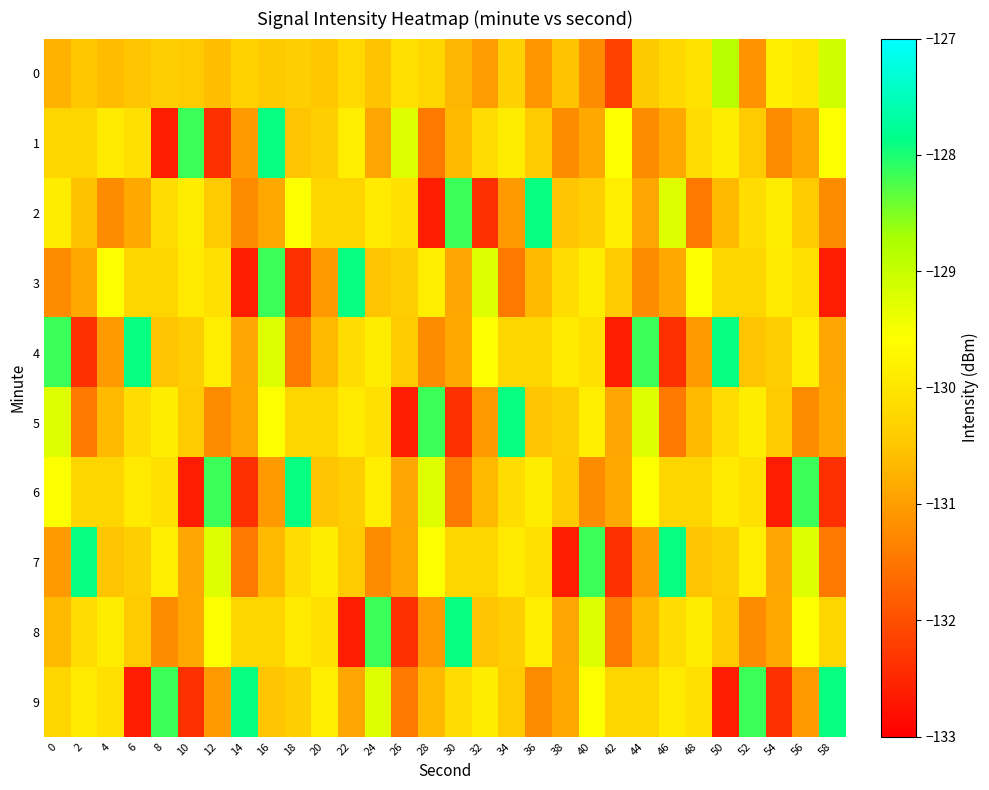

Reading right to left, what are all the values shown in this chart?

0: 58=-129.1	56=-130.0	54=-129.8	52=-131.1	50=-128.9	48=-130.0	46=-130.2	44=-130.4	42=-132.2	40=-131.2	38=-130.5	36=-131.1	34=-130.3	32=-131.0	30=-130.7	28=-130.3	26=-130.1	24=-130.5	22=-130.2	20=-130.5	18=-130.4	16=-130.5	14=-130.3	12=-130.6	10=-130.4	8=-130.4	6=-130.5	4=-130.6	2=-130.5	0=-130.7
1: 58=-129.5	56=-130.9	54=-131.2	52=-130.4	50=-129.9	48=-130.1	46=-130.9	44=-131.2	42=-129.5	40=-130.9	38=-131.2	36=-130.4	34=-129.9	32=-130.1	30=-130.7	28=-131.5	26=-129.2	24=-130.9	22=-129.9	20=-130.4	18=-130.5	16=-127.9	14=-131.0	12=-132.4	10=-128.2	8=-132.6	6=-130.1	4=-129.9	2=-130.3	0=-130.3
2: 58=-131.2	56=-130.4	54=-129.9	52=-130.1	50=-130.7	48=-131.5	46=-129.2	44=-130.9	42=-129.9	40=-130.4	38=-130.5	36=-127.9	34=-131.0	32=-132.4	30=-128.2	28=-132.6	26=-130.1	24=-129.9	22=-130.3	20=-130.3	18=-129.5	16=-130.9	14=-131.2	12=-130.4	10=-129.9	8=-130.1	6=-130.9	4=-131.2	2=-130.5	0=-129.9
3: 58=-132.6	56=-130.1	54=-129.9	52=-130.3	50=-130.3	48=-129.5	46=-130.9	44=-131.2	42=-130.4	40=-129.9	38=-130.1	36=-130.7	34=-131.5	32=-129.2	30=-130.9	28=-129.9	26=-130.4	24=-130.5	22=-127.9	20=-131.0	18=-132.4	16=-128.2	14=-132.6	12=-130.1	10=-129.9	8=-130.3	6=-130.3	4=-129.5	2=-130.9	0=-131.2
4: 58=-130.9	56=-129.9	54=-130.4	52=-130.5	50=-127.9	48=-131.0	46=-132.4	44=-128.2	42=-132.6	40=-130.1	38=-129.9	36=-130.3	34=-130.3	32=-129.5	30=-130.9	28=-131.2	26=-130.4	24=-129.9	22=-130.1	20=-130.7	18=-131.5	16=-129.2	14=-130.9	12=-129.9	10=-130.4	8=-130.5	6=-127.9	4=-131.0	2=-132.4	0=-128.2
5: 58=-130.9	56=-131.2	54=-130.4	52=-129.9	50=-130.1	48=-130.7	46=-131.5	44=-129.2	42=-130.9	40=-129.9	38=-130.4	36=-130.5	34=-127.9	32=-131.0	30=-132.4	28=-128.2	26=-132.6	24=-130.1	22=-129.9	20=-130.3	18=-130.3	16=-129.5	14=-130.9	12=-131.2	10=-130.4	8=-129.9	6=-130.1	4=-130.7	2=-131.5	0=-129.2
6: 58=-132.4	56=-128.2	54=-132.6	52=-130.1	50=-129.9	48=-130.3	46=-130.3	44=-129.5	42=-130.9	40=-131.2	38=-130.4	36=-129.9	34=-130.1	32=-130.7	30=-131.5	28=-129.2	26=-130.9	24=-129.9	22=-130.4	20=-130.5	18=-127.9	16=-131.0	14=-132.4	12=-128.2	10=-132.6	8=-130.1	6=-129.9	4=-130.3	2=-130.3	0=-129.5
7: 58=-131.5	56=-129.2	54=-130.9	52=-129.9	50=-130.4	48=-130.5	46=-127.9	44=-131.0	42=-132.4	40=-128.2	38=-132.6	36=-130.1	34=-129.9	32=-130.3	30=-130.3	28=-129.5	26=-130.9	24=-131.2	22=-130.4	20=-129.9	18=-130.1	16=-130.7	14=-131.5	12=-129.2	10=-130.9	8=-129.9	6=-130.4	4=-130.5	2=-127.9	0=-131.0
8: 58=-130.3	56=-129.5	54=-130.9	52=-131.2	50=-130.4	48=-129.9	46=-130.1	44=-130.7	42=-131.5	40=-129.2	38=-130.9	36=-129.9	34=-130.4	32=-130.5	30=-127.9	28=-131.0	26=-132.4	24=-128.2	22=-132.6	20=-130.1	18=-129.9	16=-130.3	14=-130.3	12=-129.5	10=-130.9	8=-131.2	6=-130.4	4=-129.9	2=-130.1	0=-130.7
9: 58=-127.9	56=-131.0	54=-132.4	52=-128.2	50=-132.6	48=-130.1	46=-129.9	44=-130.3	42=-130.3	40=-129.5	38=-130.9	36=-131.2	34=-130.4	32=-129.9	30=-130.1	28=-130.7	26=-131.5	24=-129.2	22=-130.9	20=-129.9	18=-130.4	16=-130.5	14=-127.9	12=-131.0	10=-132.4	8=-128.2	6=-132.6	4=-130.1	2=-129.9	0=-130.3